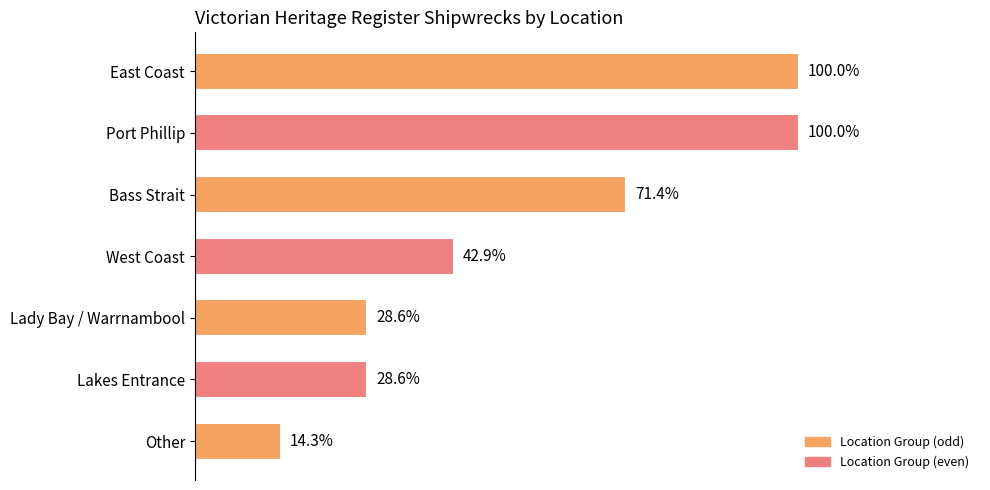

Are the bars horizontal?

Yes